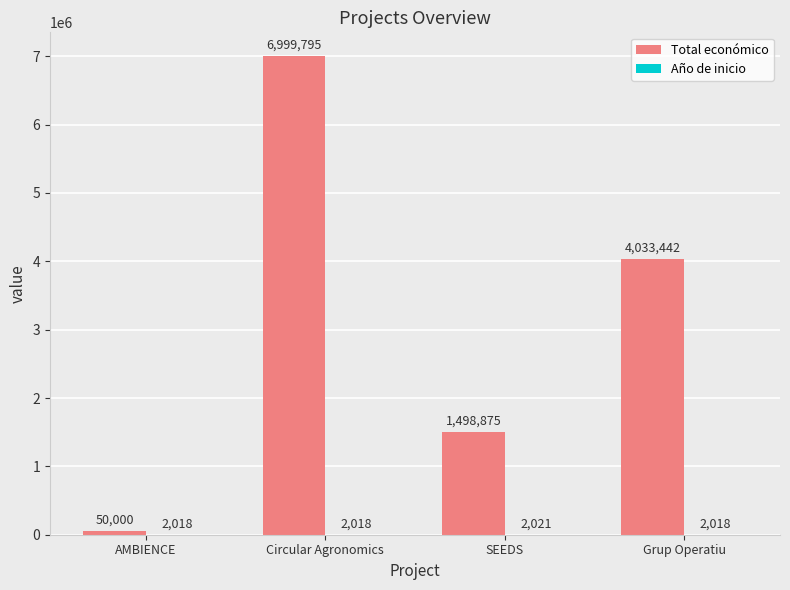

Between Circular Agronomics and Grup Operatiu, which series saw the biggest shift?

Total económico